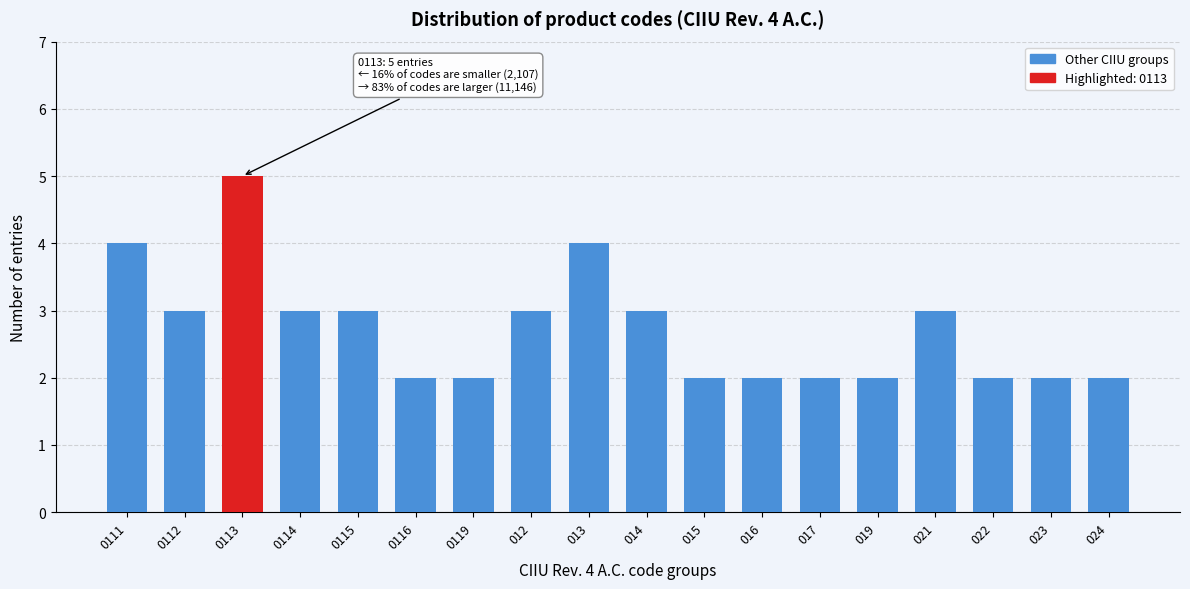

Reading left to right, extract all data points from this chart.

0111=4	0112=3	0113=5	0114=3	0115=3	0116=2	0119=2	012=3	013=4	014=3	015=2	016=2	017=2	019=2	021=3	022=2	023=2	024=2